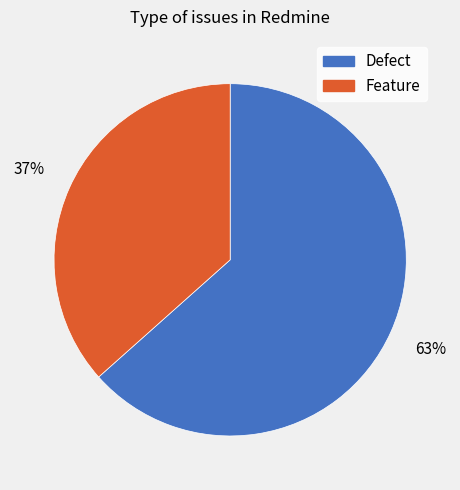

What is the smallest slice in the pie chart?

Feature